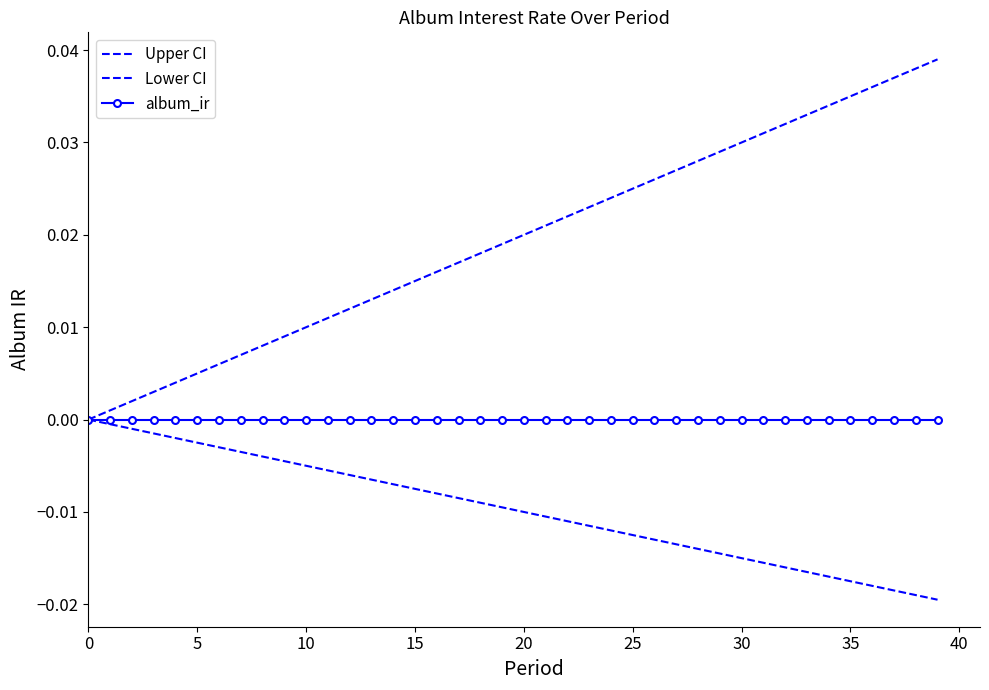

What are all the series names shown in the legend?

Upper CI, Lower CI, album_ir